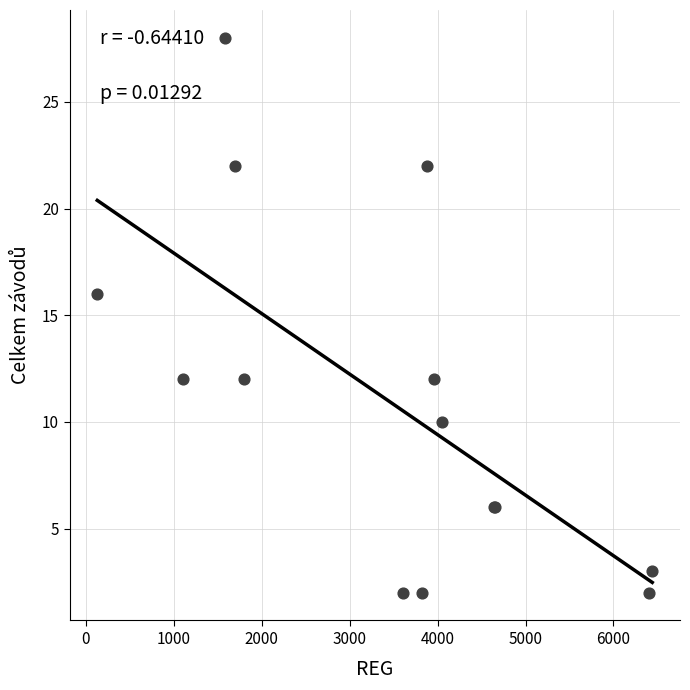

What Y value in the scatter plot is closest to 15?

16